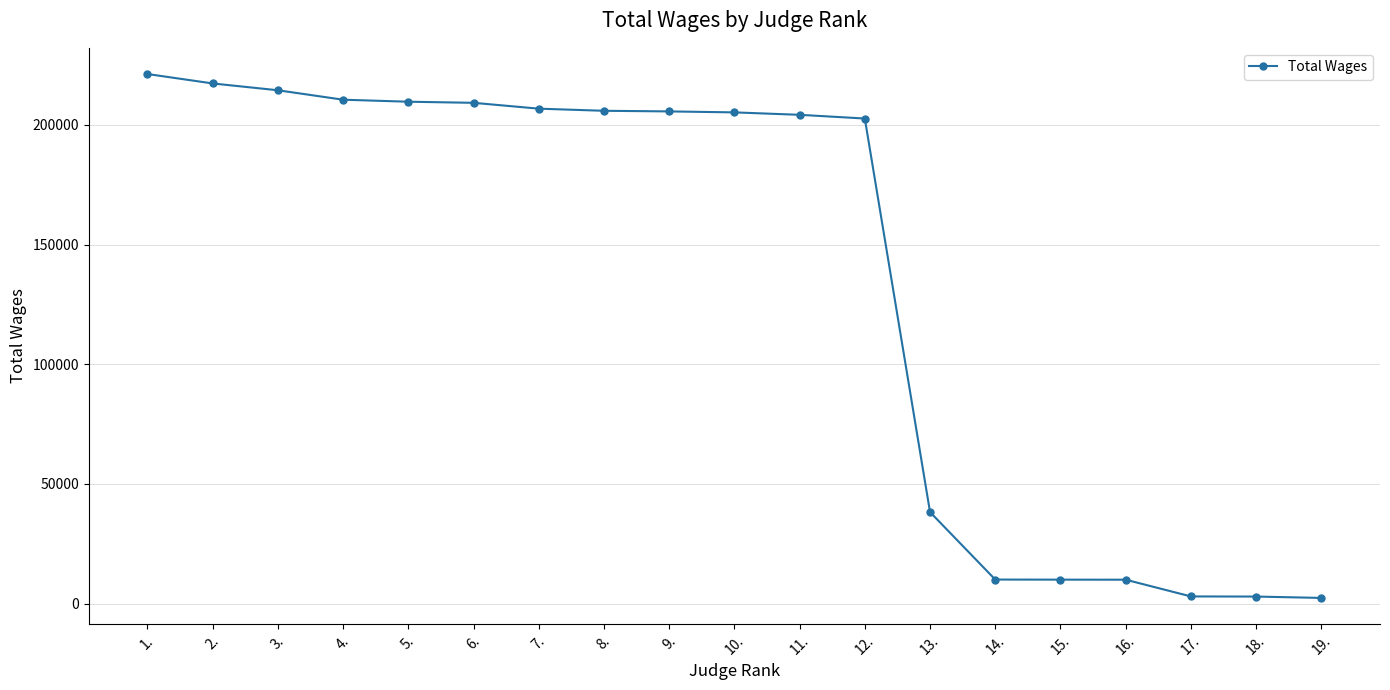

What is the label of the 13th point from the left?

13.